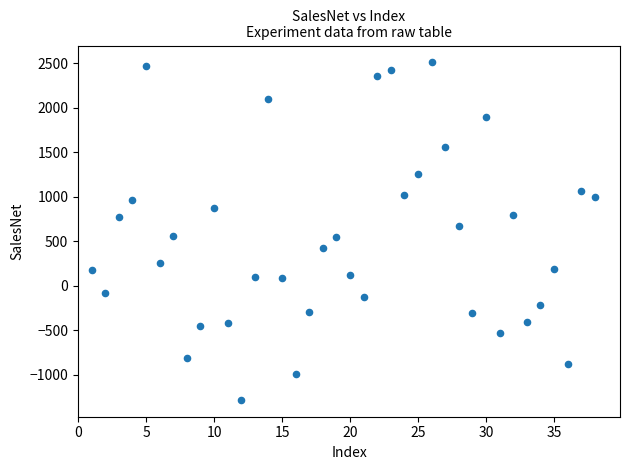

What is the range of Y values (max minus min)?

3791.9